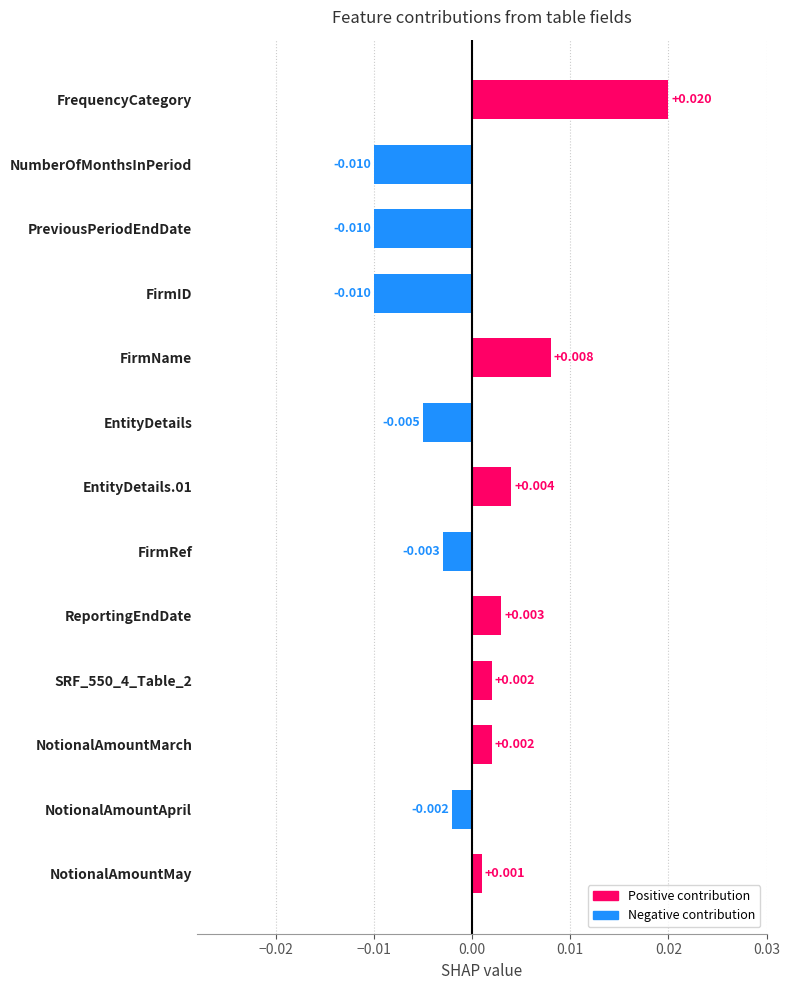

What is the label of the 12th bar from the bottom?

NumberOfMonthsInPeriod